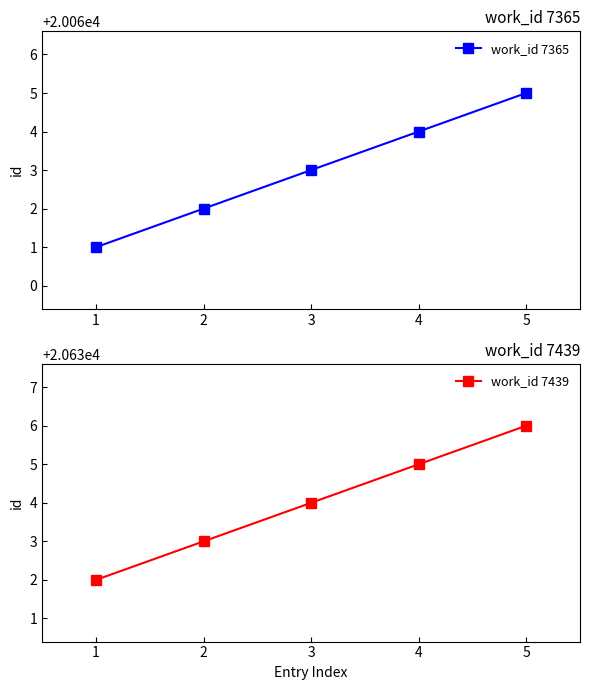

True or false: work_id 7439 has a value of 20636 at 5.

True